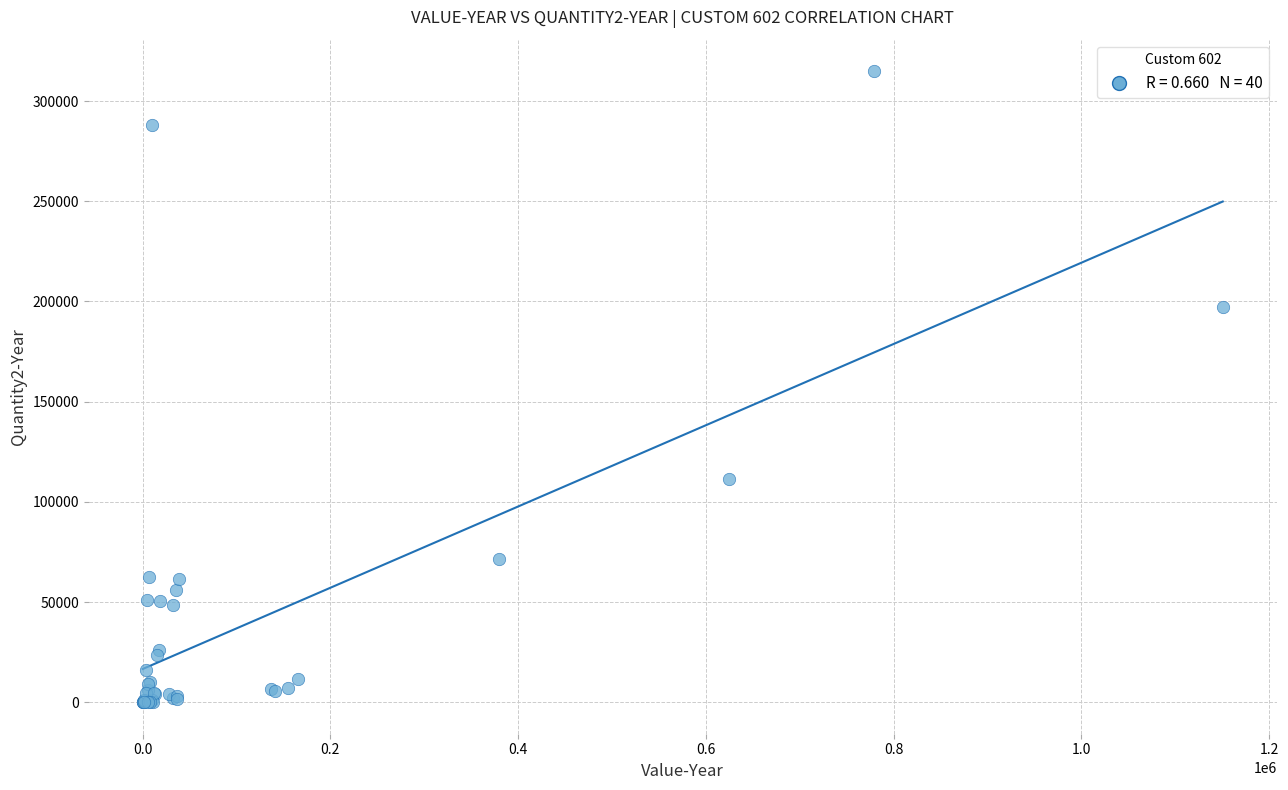

What Y value in the scatter plot is closest to 157454?

197022